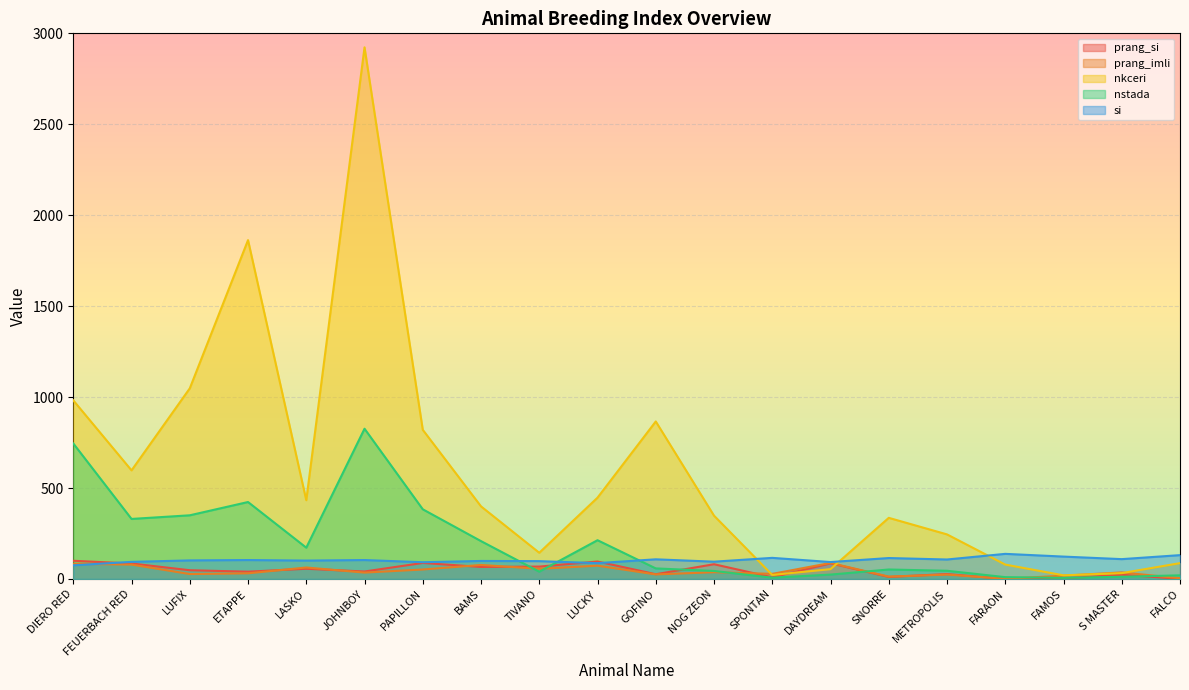

Reading left to right, what are all the values shown in this chart?

prang_si: 100	85	48	40	56	41	88	66	68	96	26	81	9	86	11	27	0	3	23	1
prang_imli: 83	79	27	31	63	35	52	77	56	73	25	37	28	88	13	24	1	18	36	4
nkceri: 982	597	1048	1863	433	2923	820	399	144	447	866	348	22	54	336	245	79	20	32	87
nstada: 745	330	350	423	172	826	383	208	40	213	58	44	7	24	52	45	10	6	12	20
si: 75	94	102	104	101	104	92	99	98	87	108	95	116	93	115	107	138	123	109	131